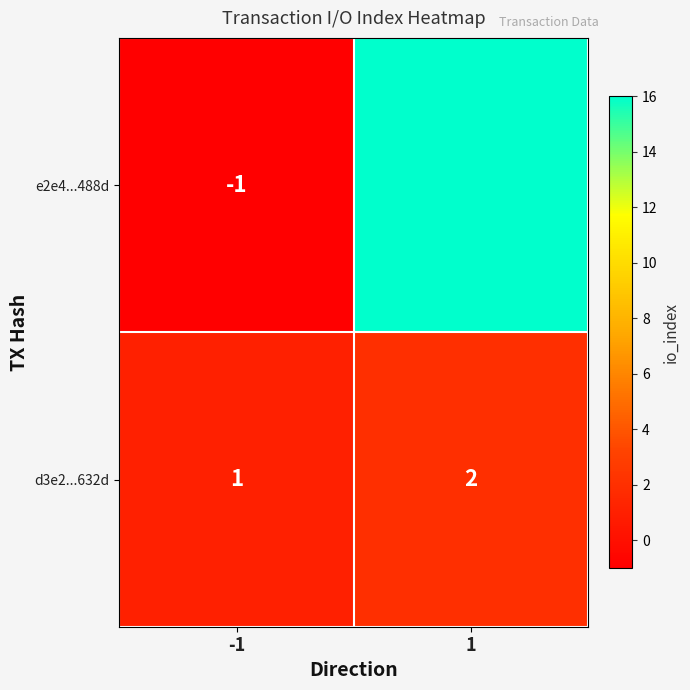

What is the difference between the e2e4...488d values at 1 and -1?

17